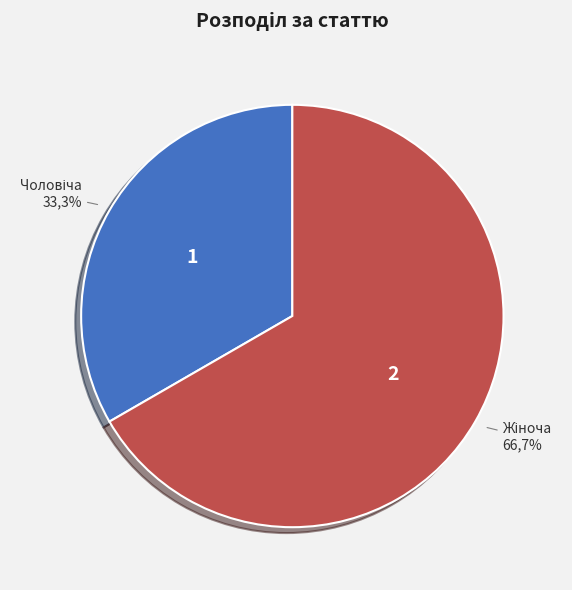

What percentage is NOT represented by Жіноча?

33.3%